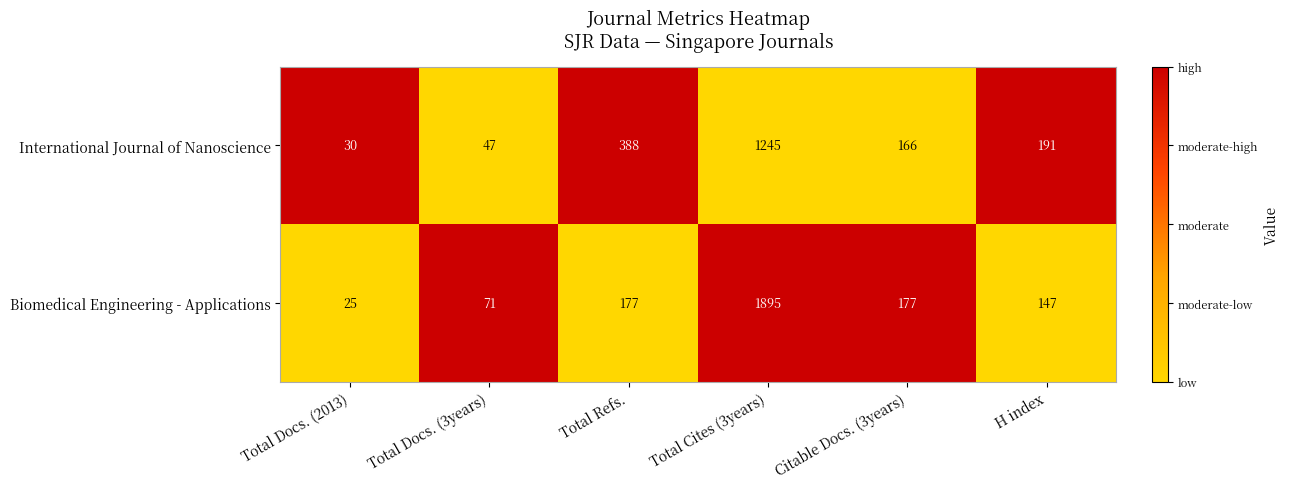

What is the spread (max minus min) of values at H index?

44